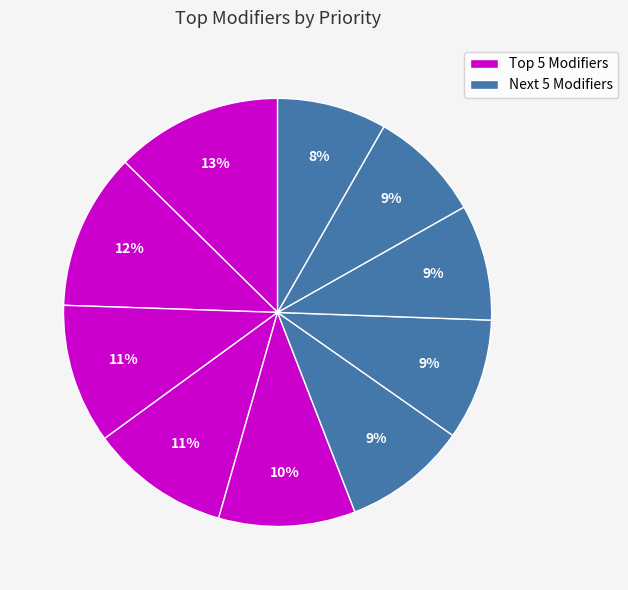

How many segments does this pie chart have?

10